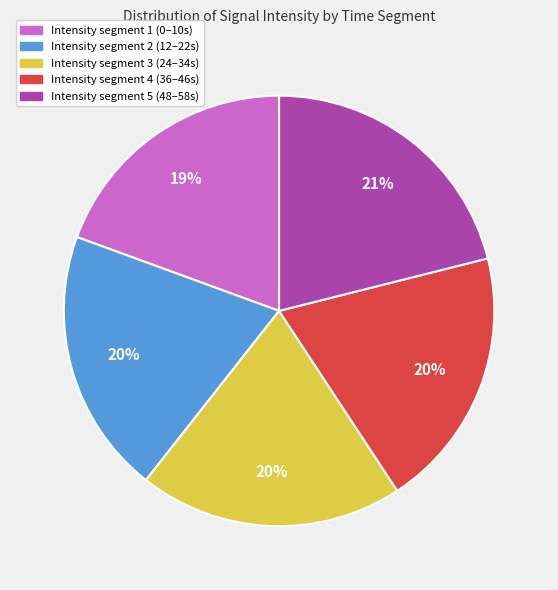

To the nearest percent, what portion does Intensity segment 2 (12–22s) represent?

20%